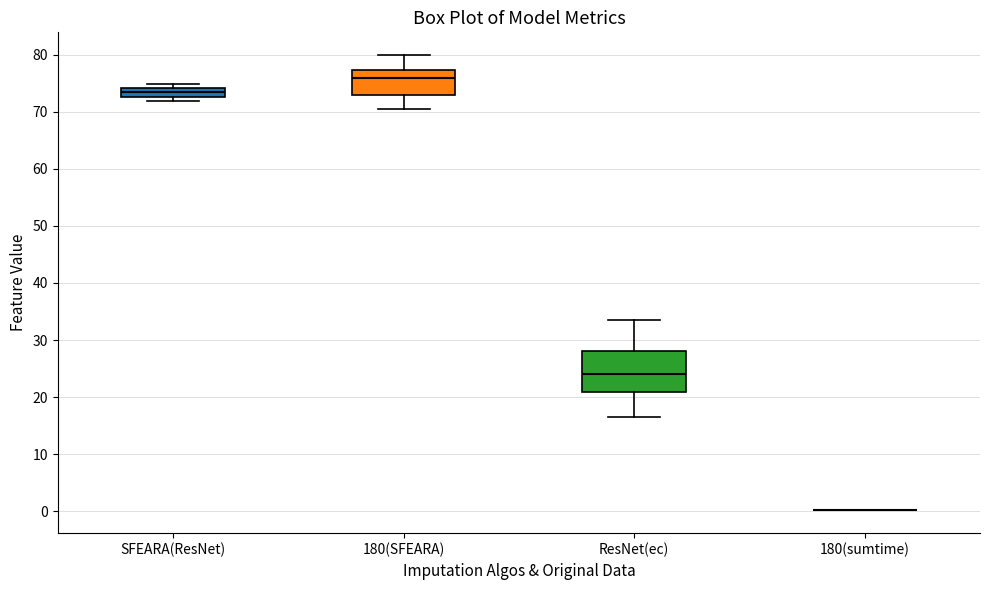

Comparing the boxes themselves (not the whiskers), which one is the tallest?

ResNet(ec)